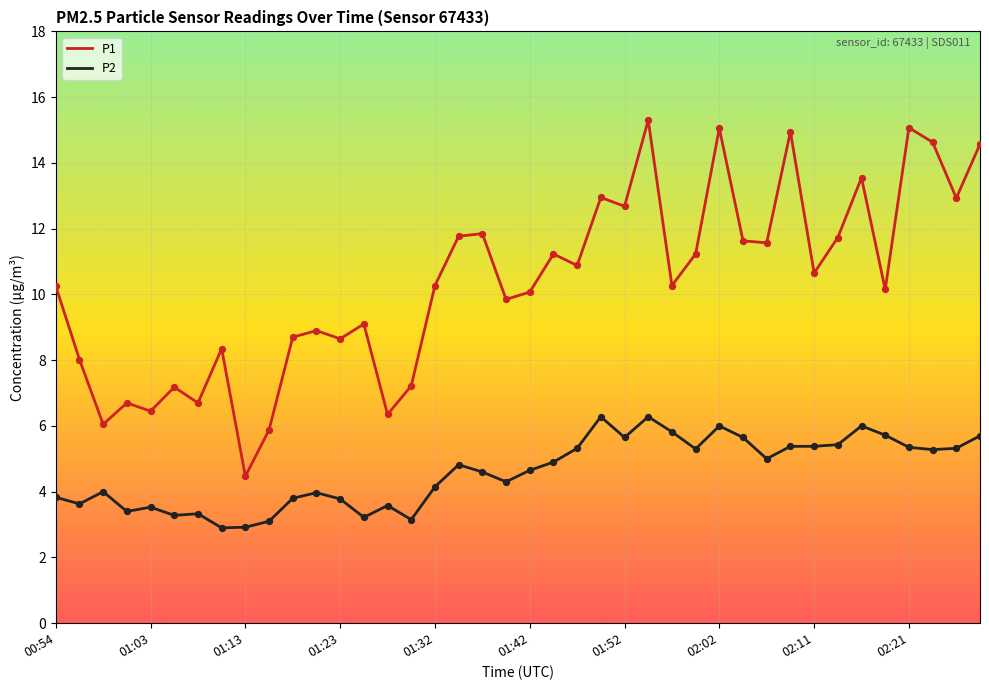

Which series has the largest total across all categories?

P1